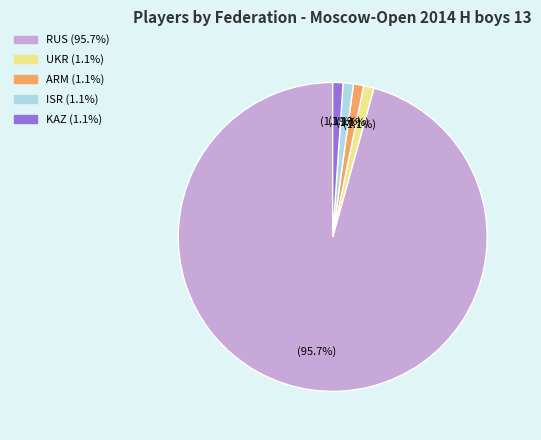

Which has a higher value, RUS or UKR?

RUS